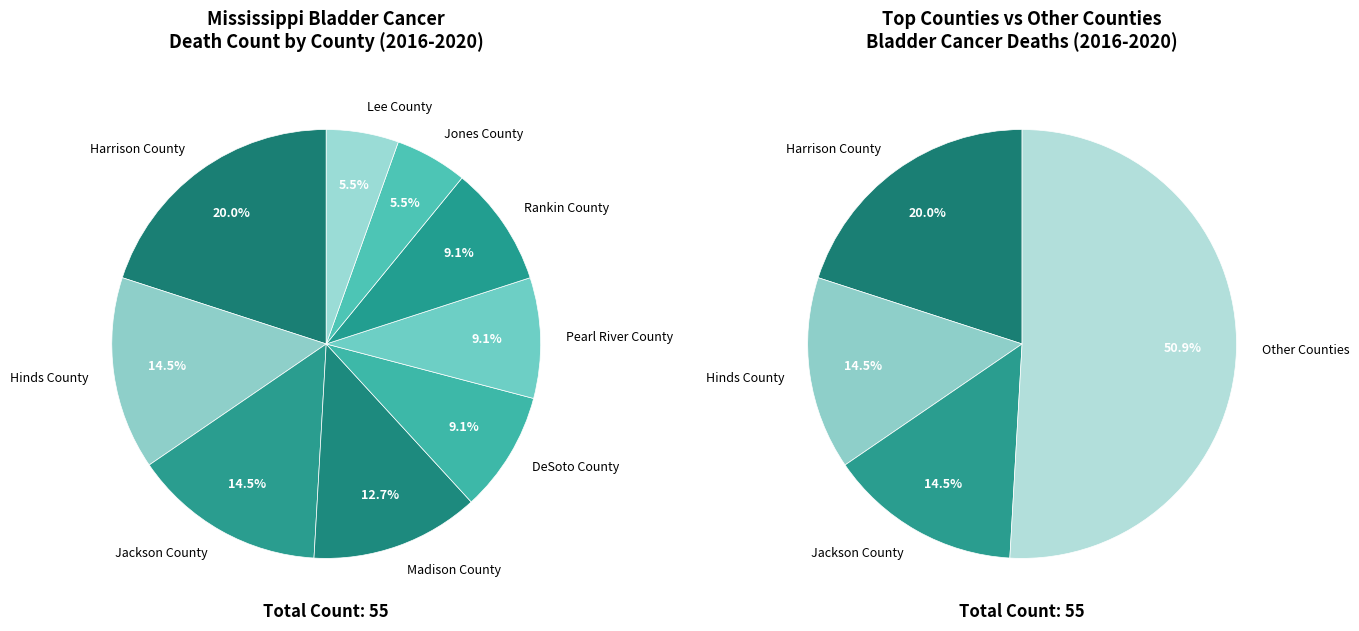

Which slice is the smallest?

Jones County